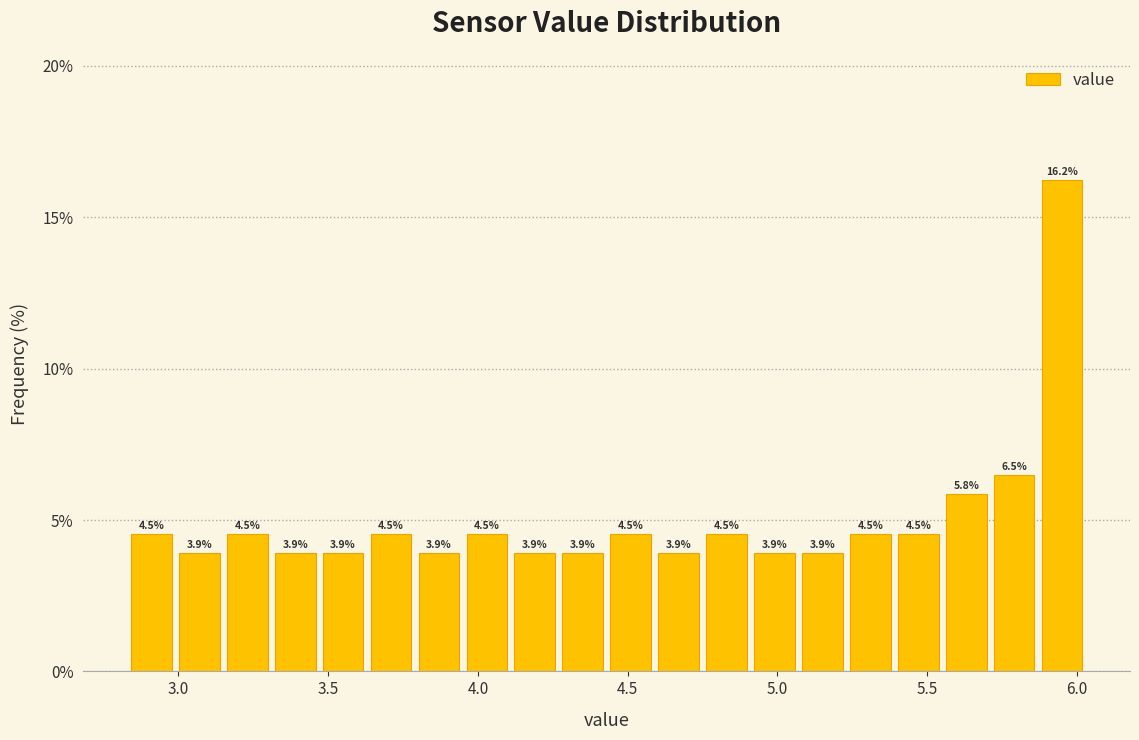

Around what value on the x-axis is the tallest bar? Give the approximate position of its centre, as read against the axis.

5.95